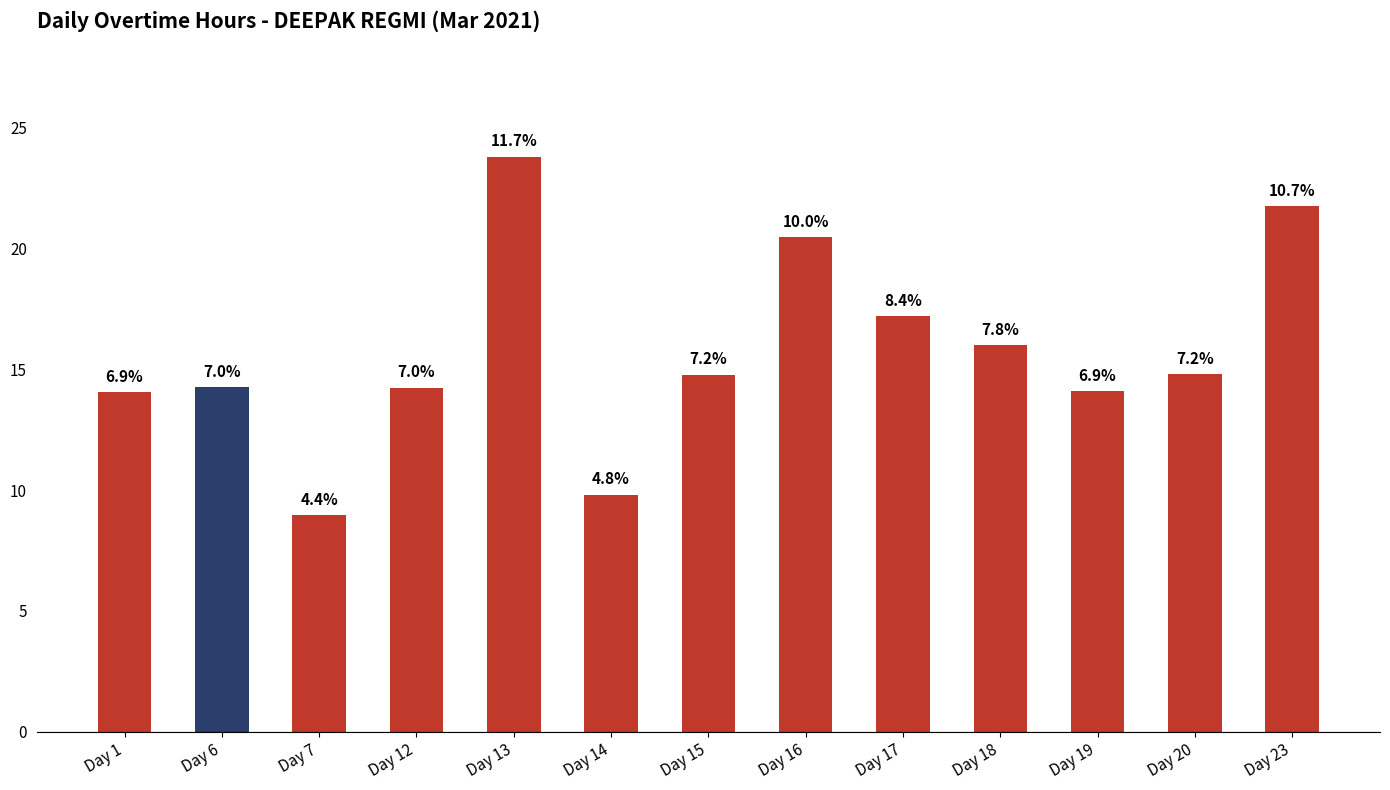

How many bars are there in total?

13